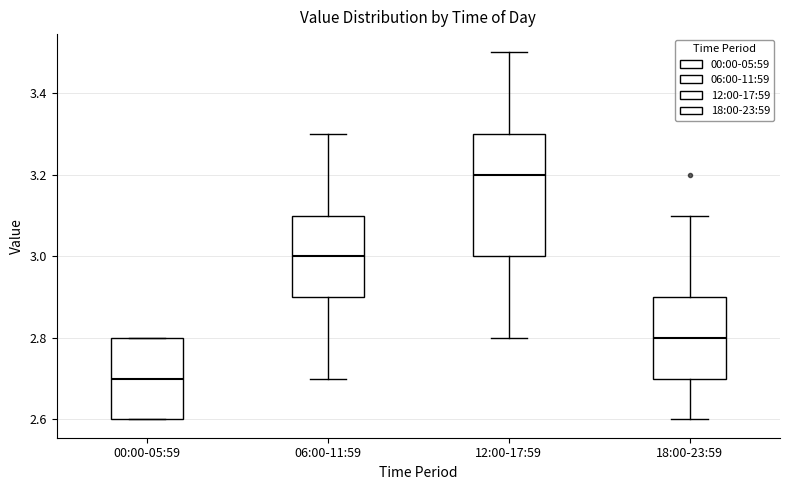

Comparing the boxes themselves (not the whiskers), which one is the tallest?

12:00-17:59